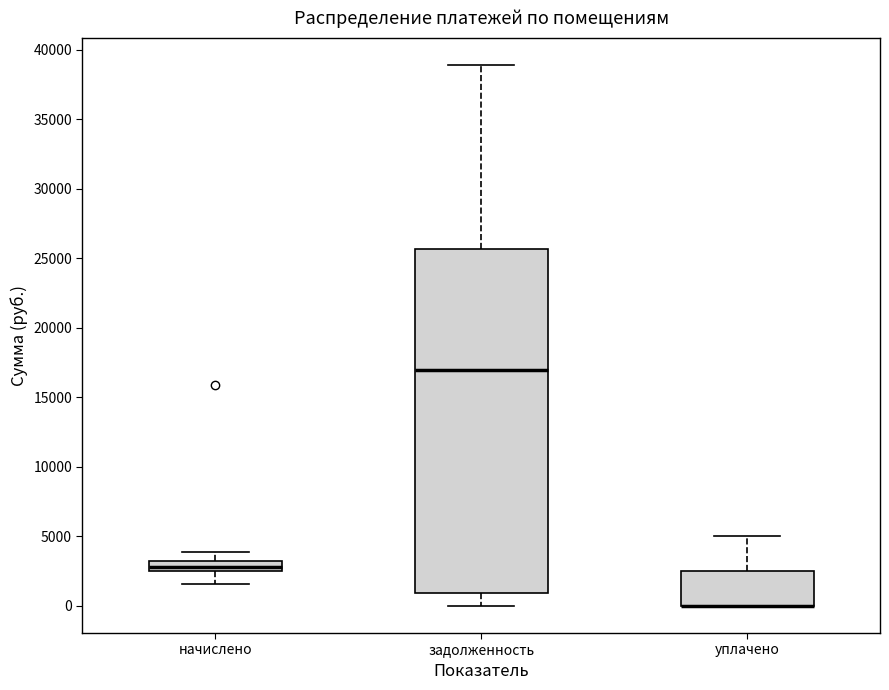

Where is the lower edge of the box for уплачено on the y-axis? The values are not printed on the chart, so give them approximately, as read against the axis.

0